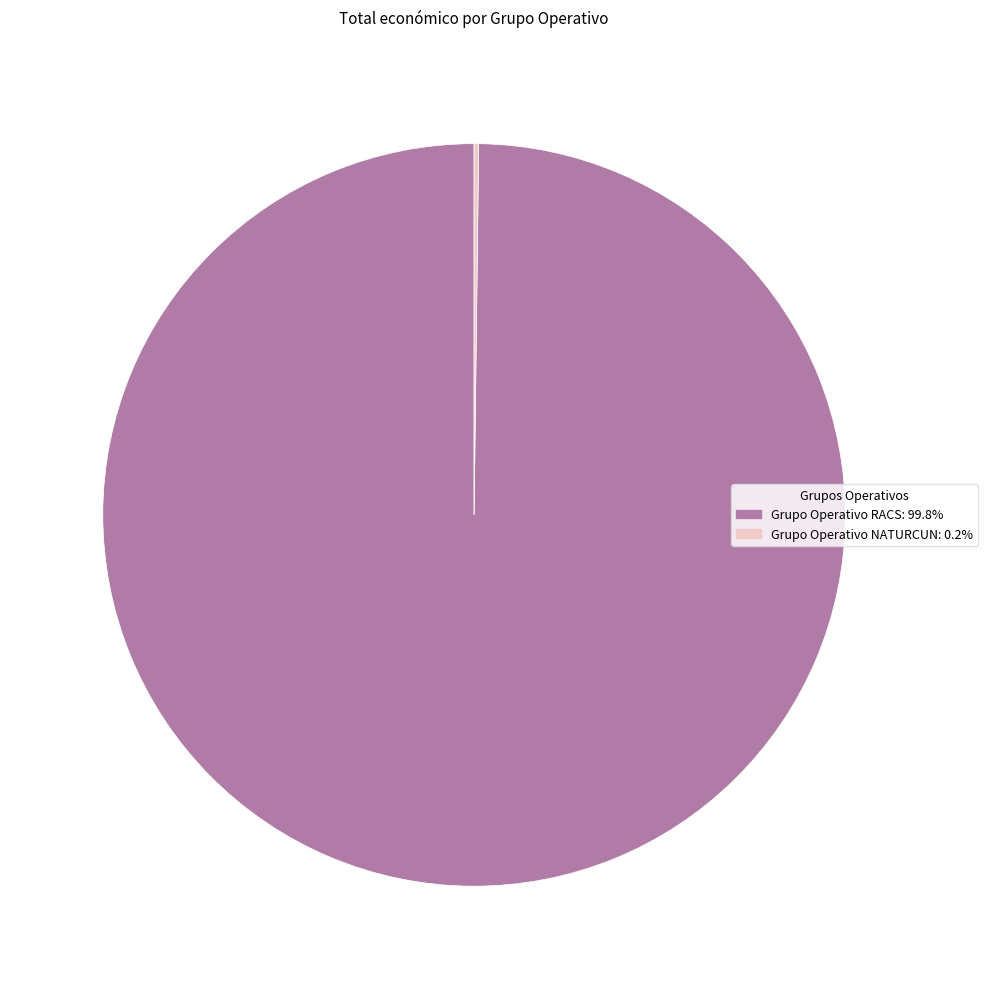

What is the largest slice in the pie chart?

Grupo Operativo RACS